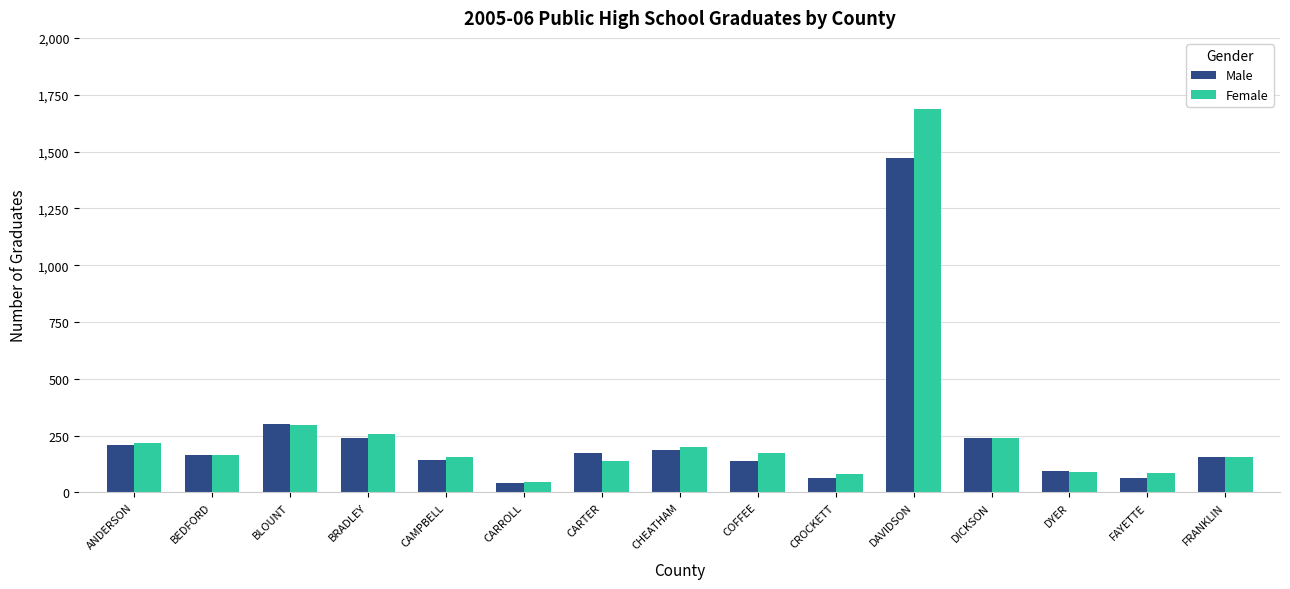

What is the maximum value for Female?

1688